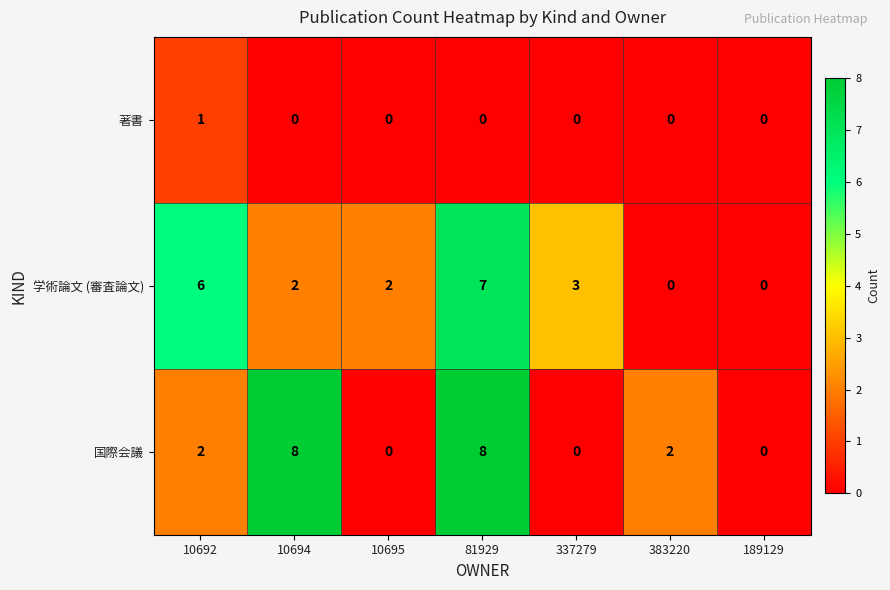

Count the number of categories in the chart.

7